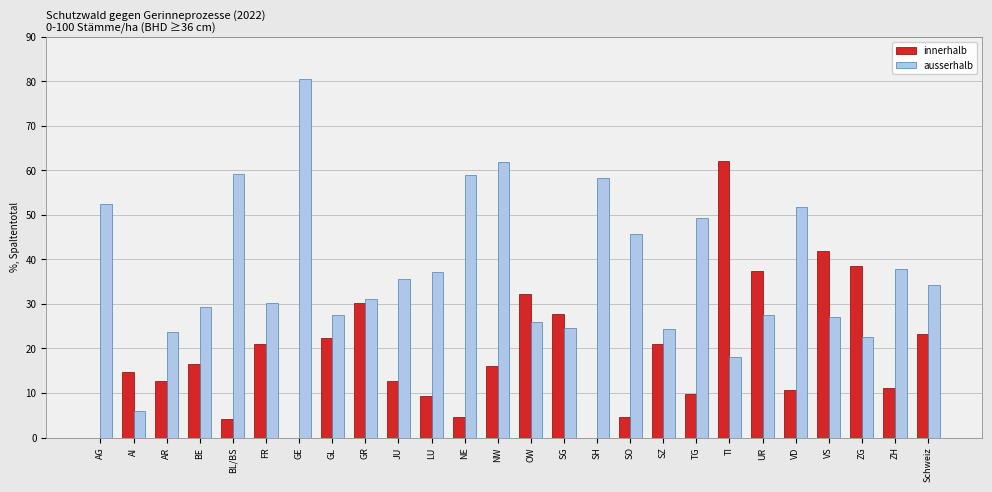

What is the sum of the ausserhalb values at SZ and NE?

83.2